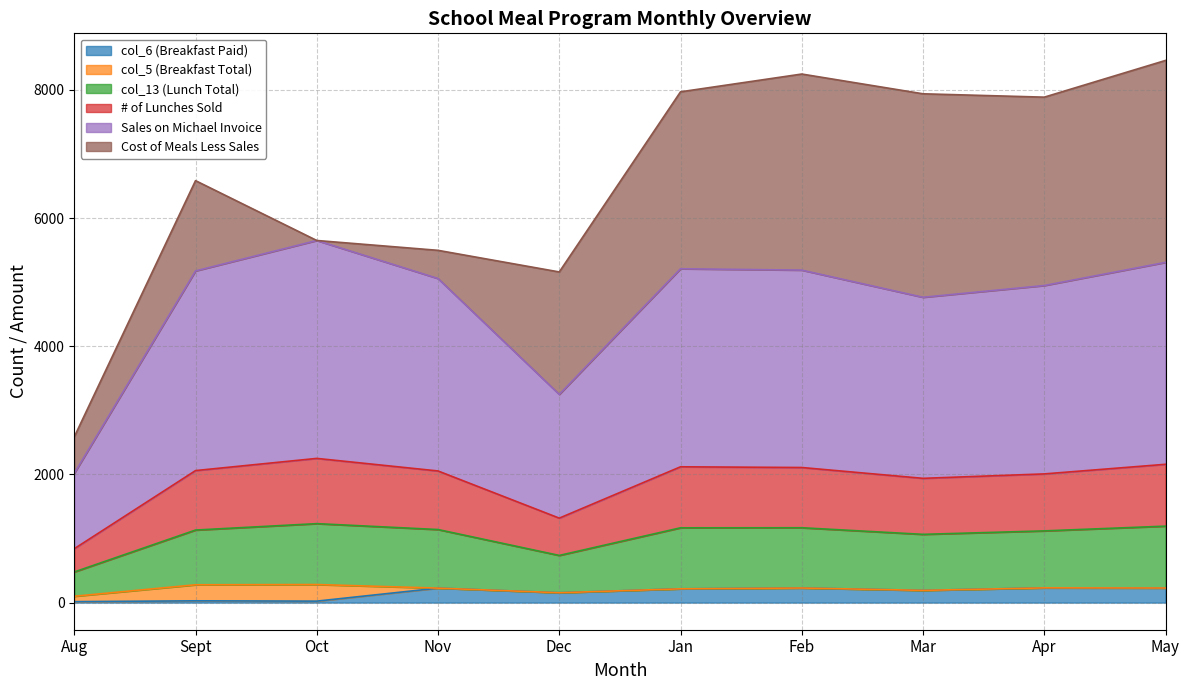

What is the label of the 8th point from the right?

Oct